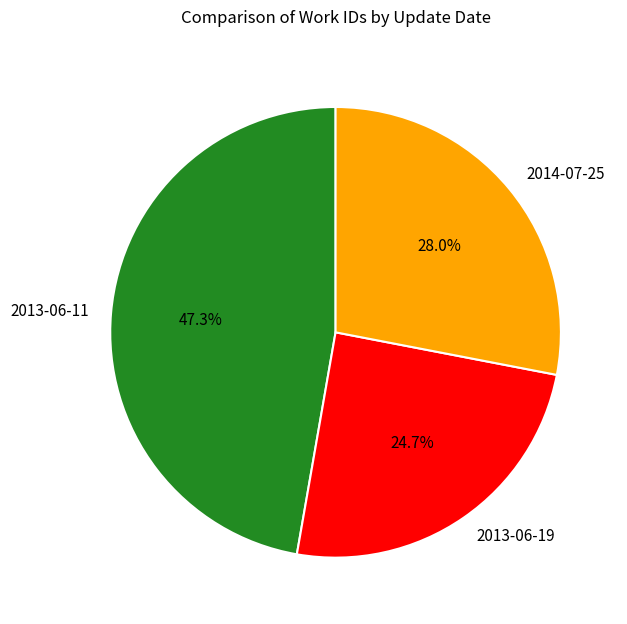

Does 2013-06-11 represent more than half of the total?

No